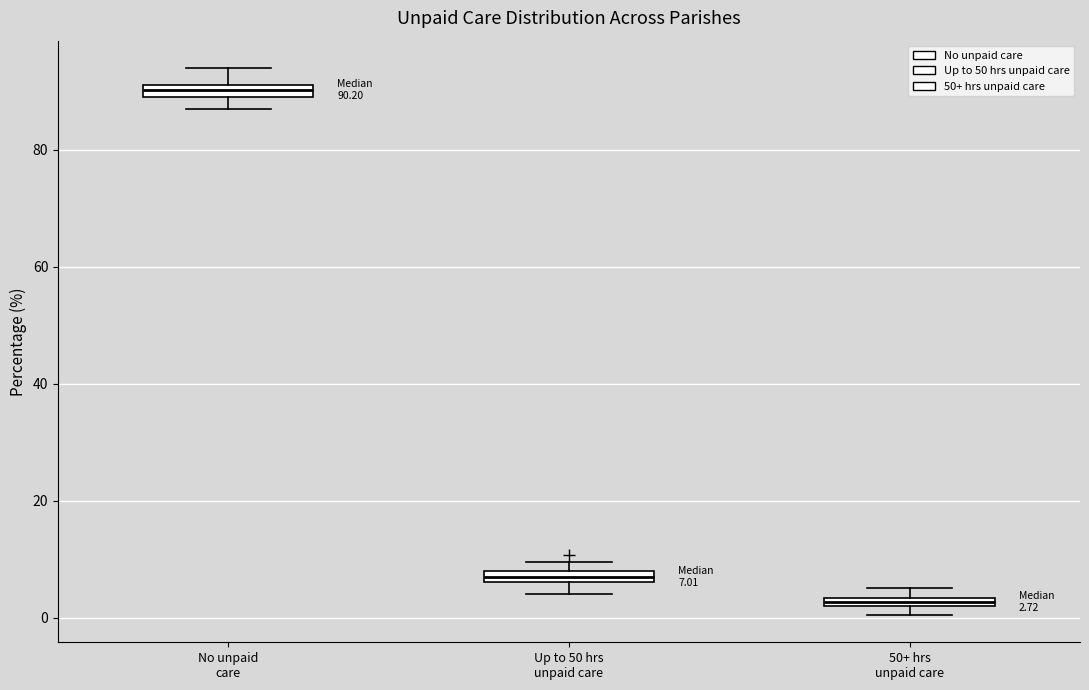

Which box has the highest median line?

No unpaid care